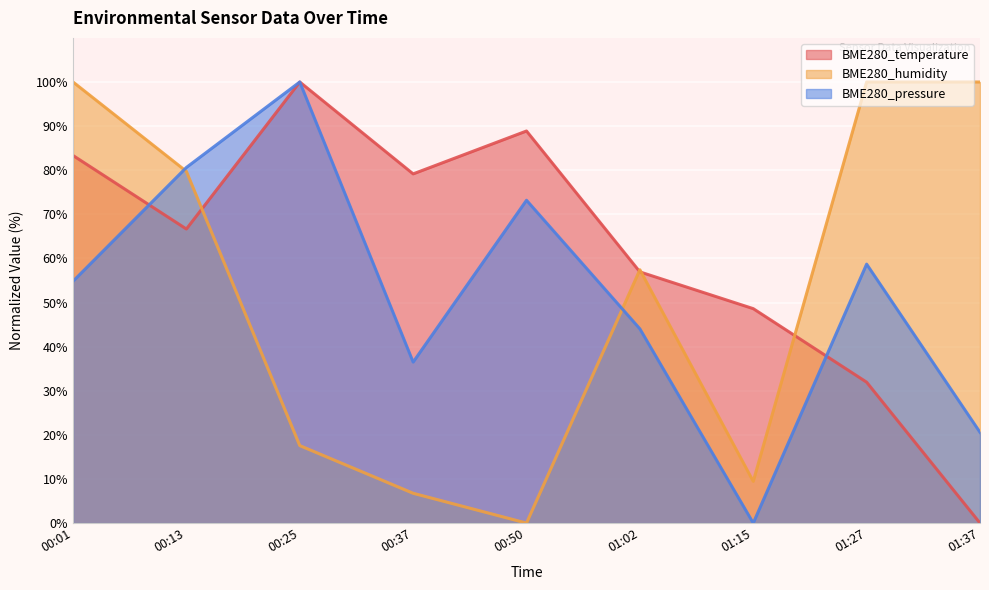

What is the spread (max minus min) of values at 00:13?

14.0